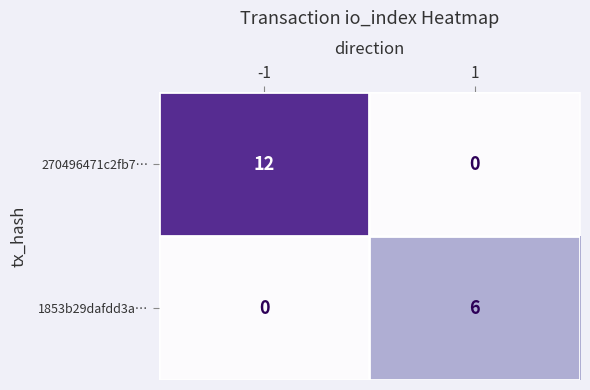

Rank the series at -1 from lowest to highest value.

1853b29dafdd3a…, 270496471c2fb7…